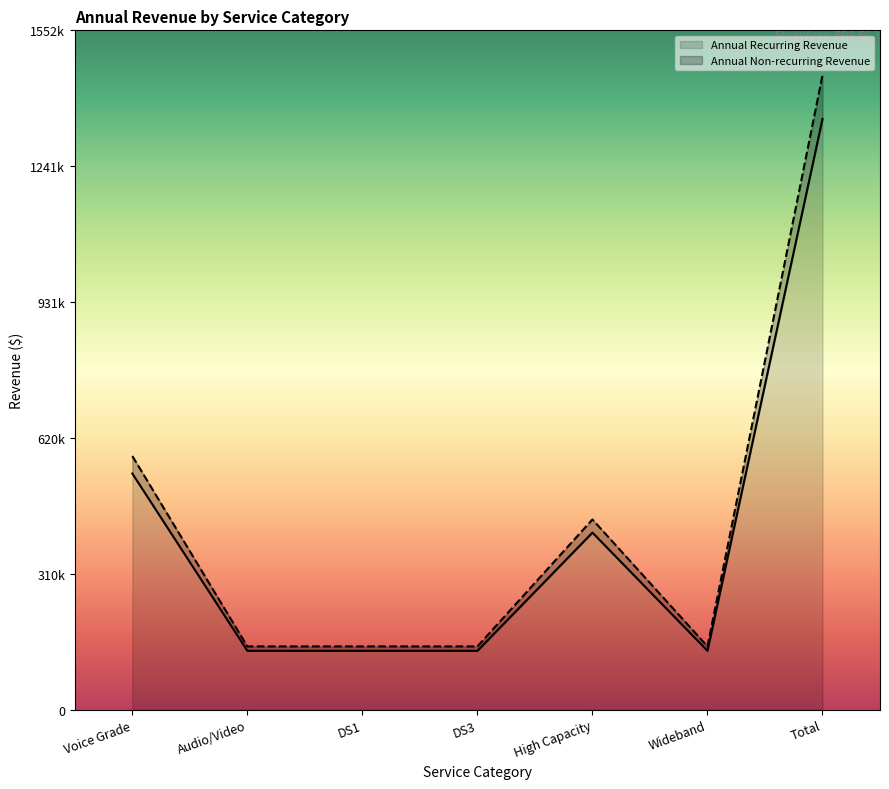

Reading left to right, what are all the values shown in this chart?

Annual Recurring Revenue: Voice Grade=540000	Audio/Video=135000	DS1=135000	DS3=135000	High Capacity=405000	Wideband=135000	Total=1350000
Annual Non-recurring Revenue: Voice Grade=580000	Audio/Video=145000	DS1=145000	DS3=145000	High Capacity=435000	Wideband=145000	Total=1450000